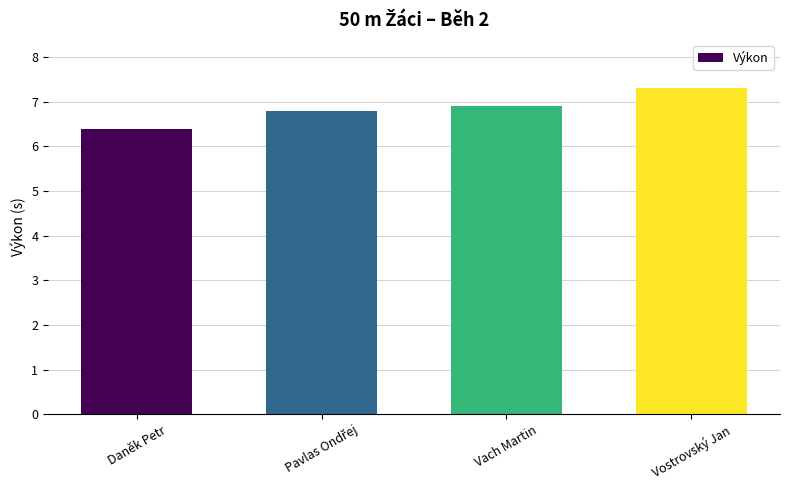

Is it true that the value at Vostrovský Jan is 2.7?

False